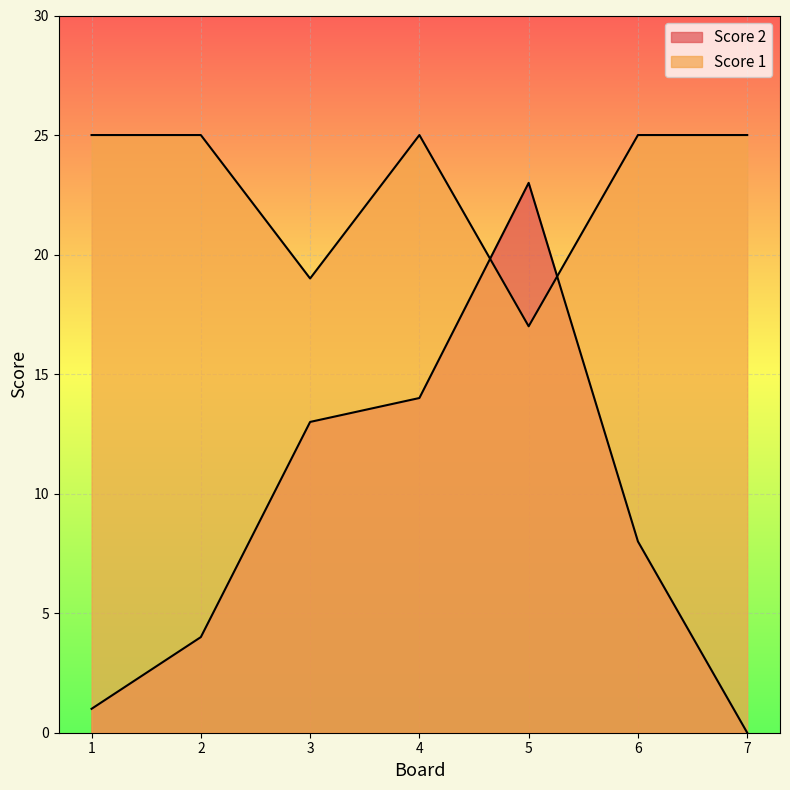

What is the sum of all Score 2 values?

63